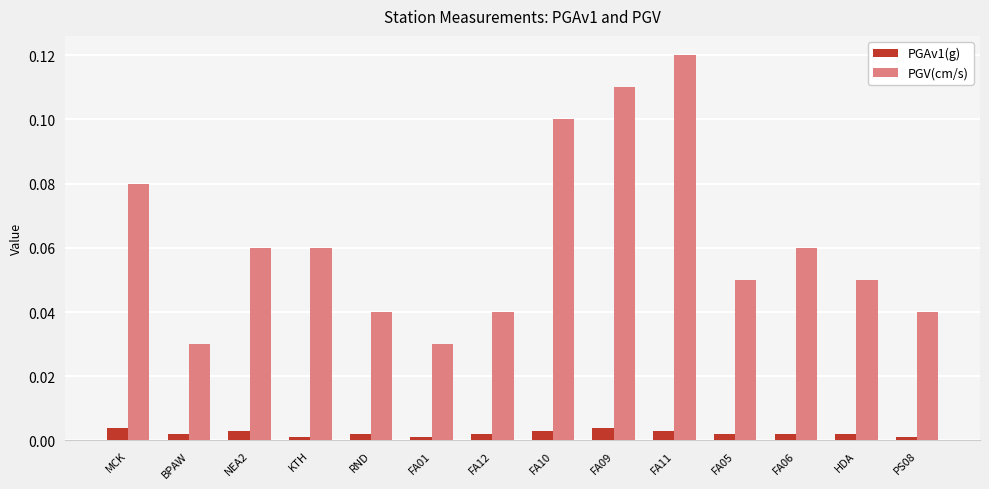

What is the sum of all PGV(cm/s) values?

0.9